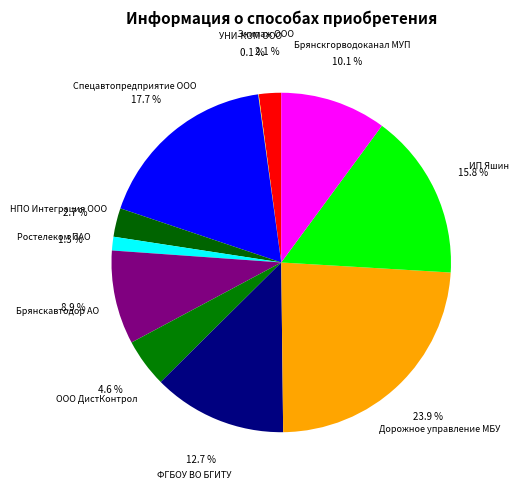

Which category has the biggest portion of the pie?

Дорожное управление МБУ